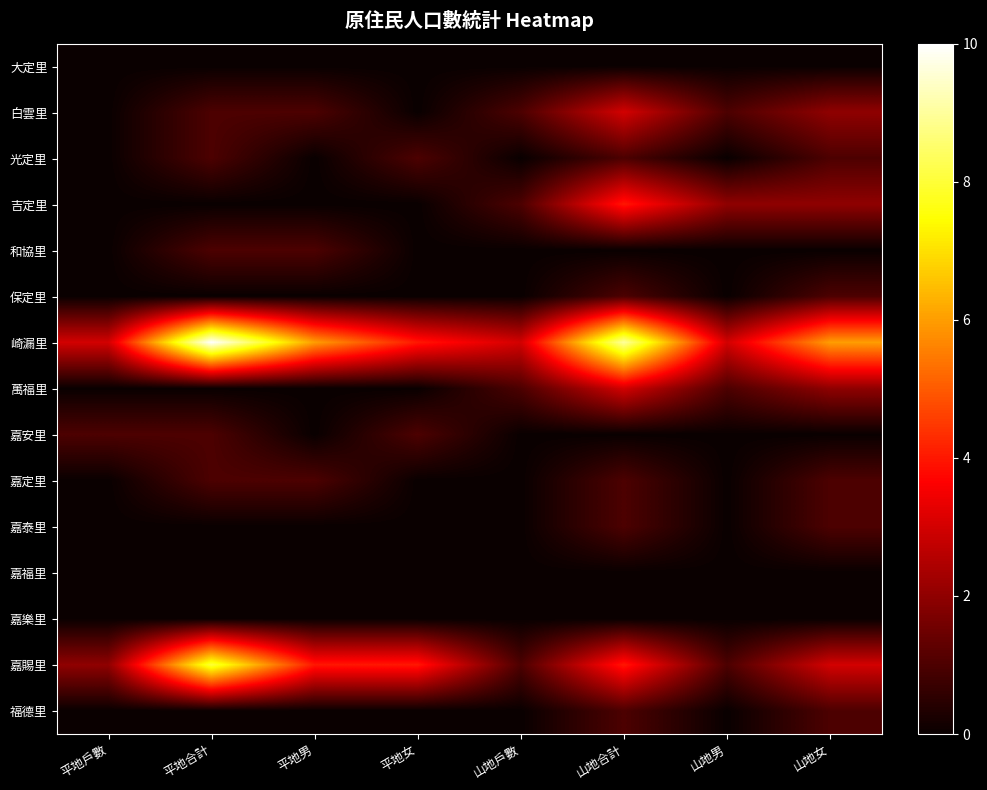

At which category is the sum across all series the highest?

山地合計